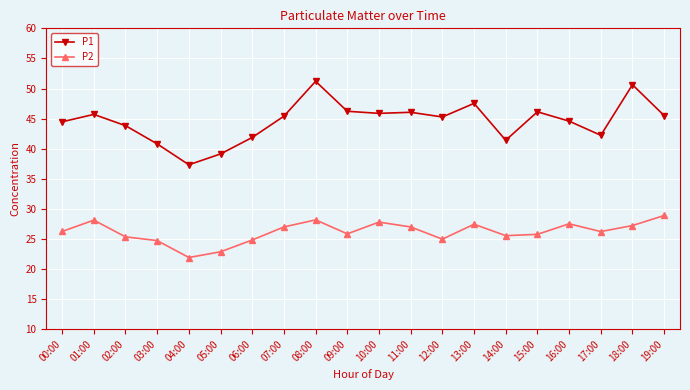

What is the sum of all P2 values?

523.5